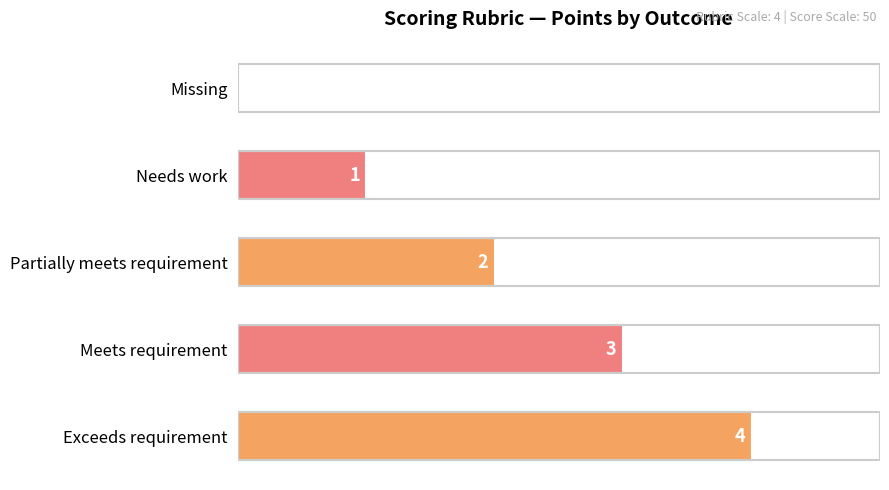

Where is the data nearest to the value 2?

Partially meets requirement